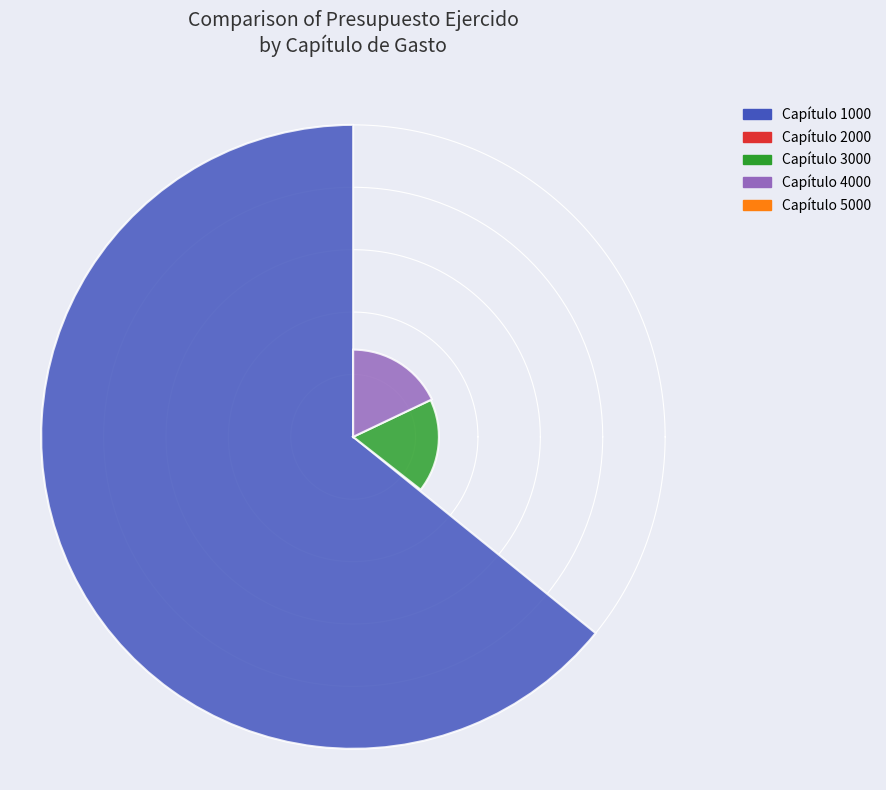

How many segments does this pie chart have?

5